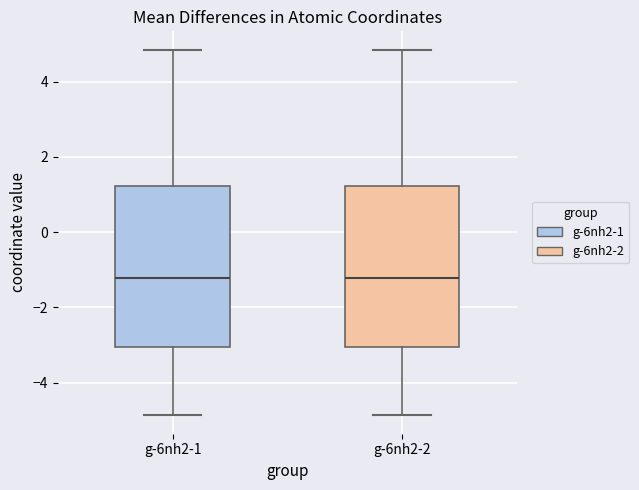

Reading left to right, read every box against the y-axis: the position of its median line, the range the box covers, and the ends of its whiskers. The values are not printed on the chart, so give them approximately, as read against the axis.

g-6nh2-1: median -1.2, box -3.0 to 1.2, whiskers -4.8 to 4.8
g-6nh2-2: median -1.2, box -3.0 to 1.2, whiskers -4.8 to 4.8